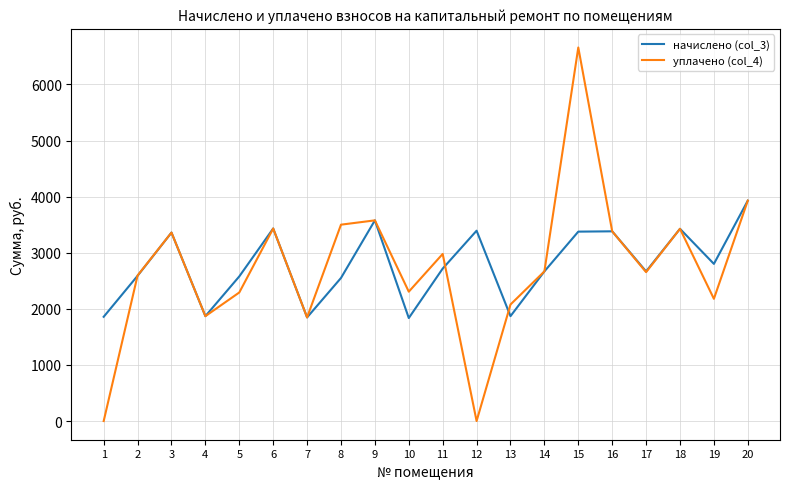

What is the difference between the highest and lowest values at 19?

622.5